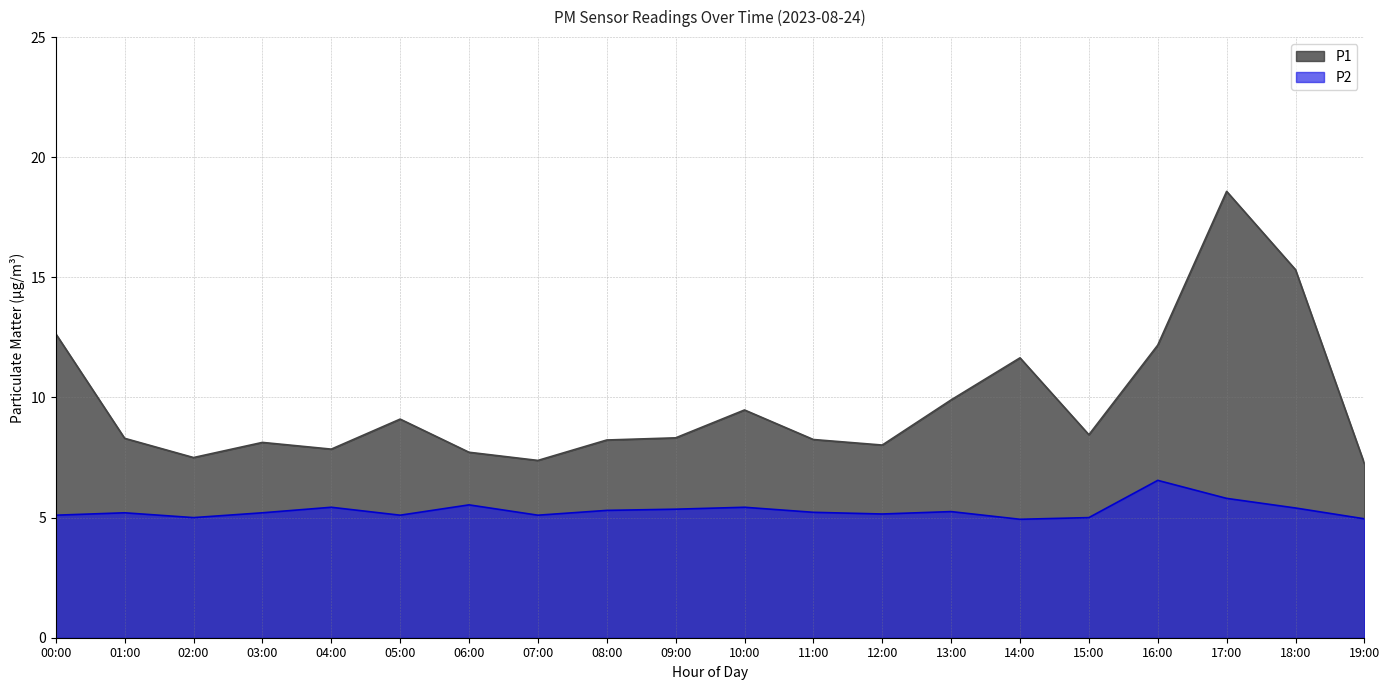

What is the sum of all P2 values?

106.0